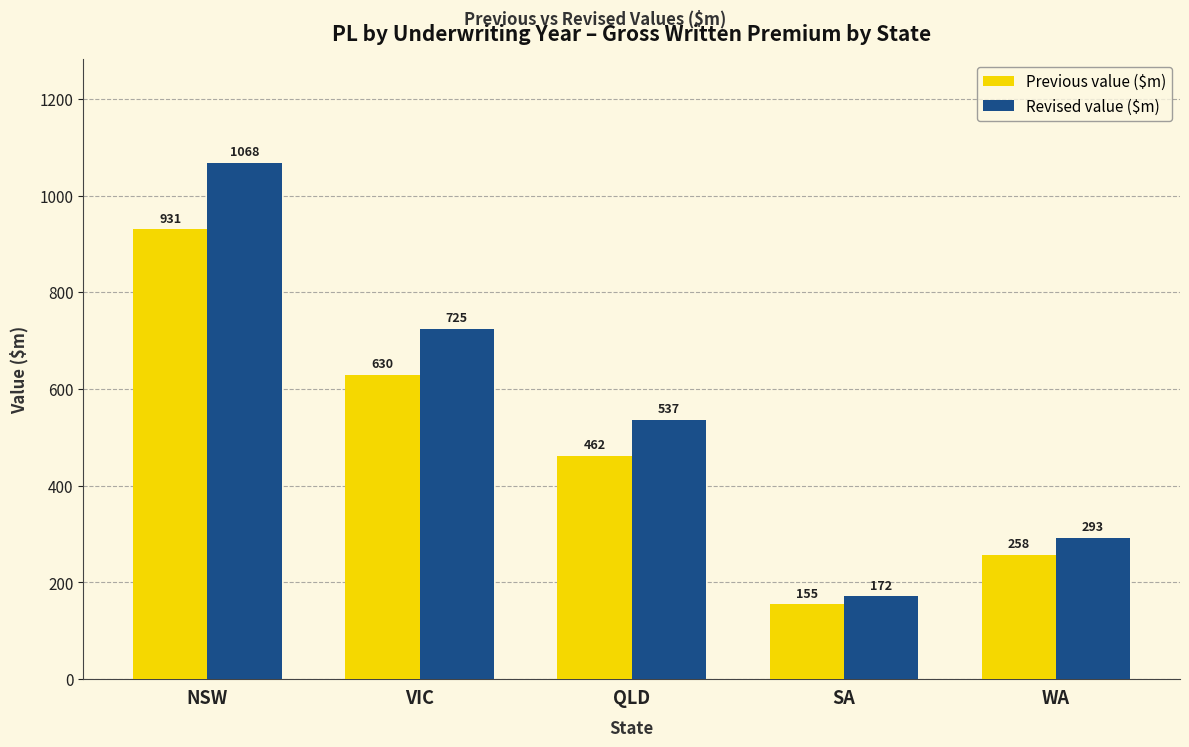

How many data points does each series have?

5